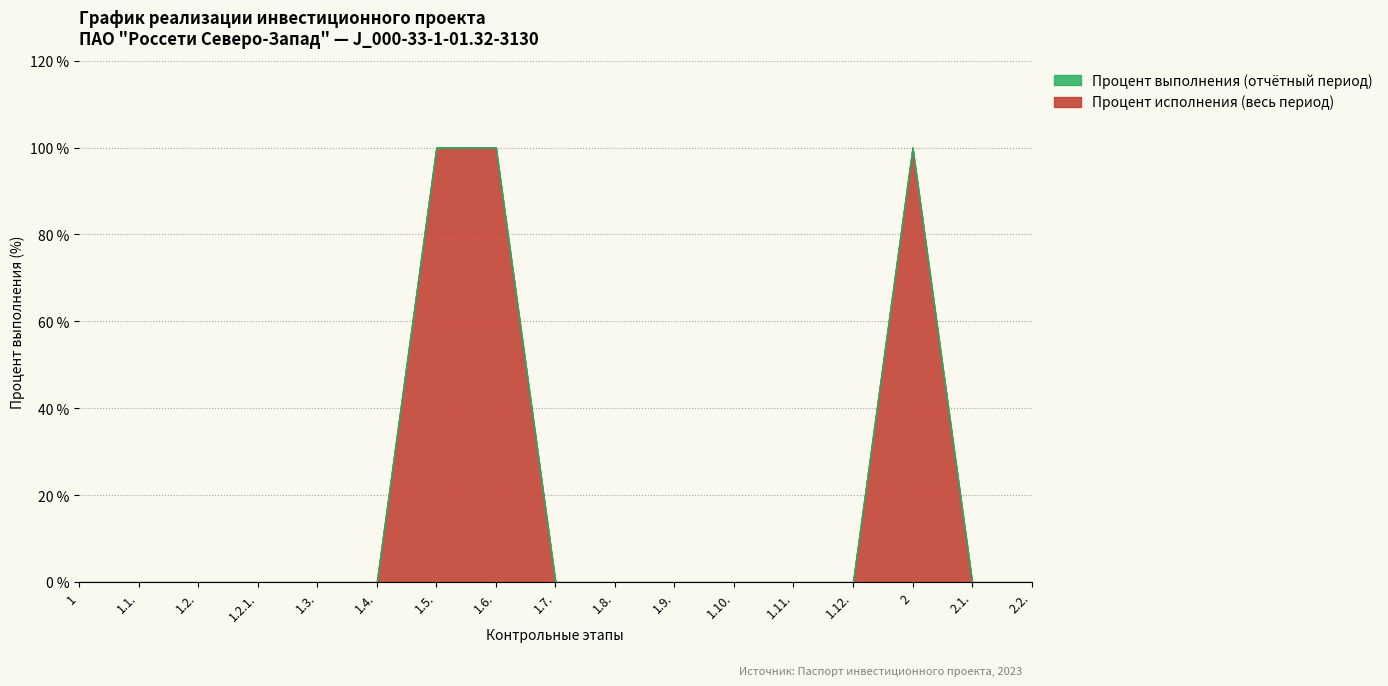

Reading left to right, transcribe all the data shown in this chart.

Процент исполнения (весь период): 0	0	0	0	0	0	100	100	0	0	0	0	0	0	100	0	0
Процент выполнения (отчётный период): 0	0	0	0	0	0	0	0	0	0	0	0	0	0	0	0	0